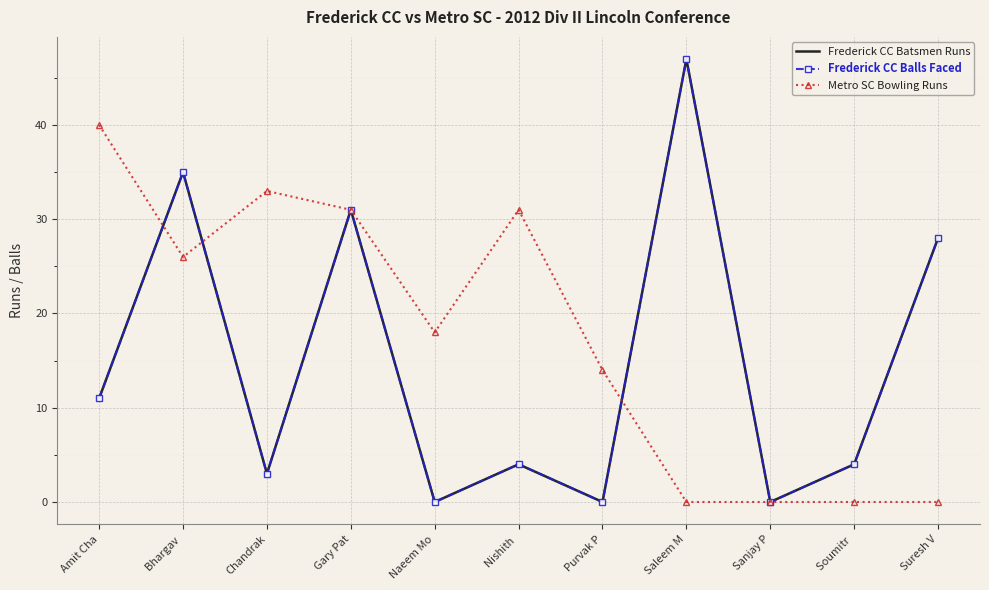

Which category has the highest value across all series?

Saleem M